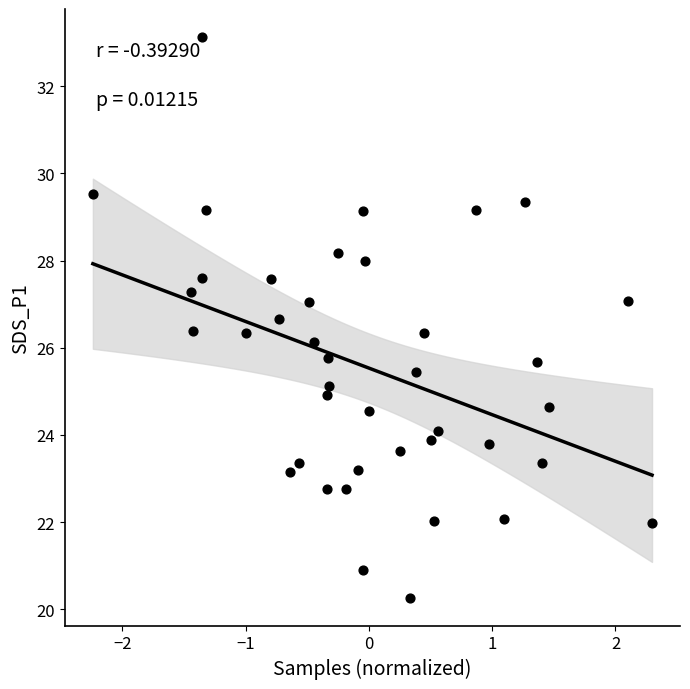

What is the range of X values (max minus min)?

4.5